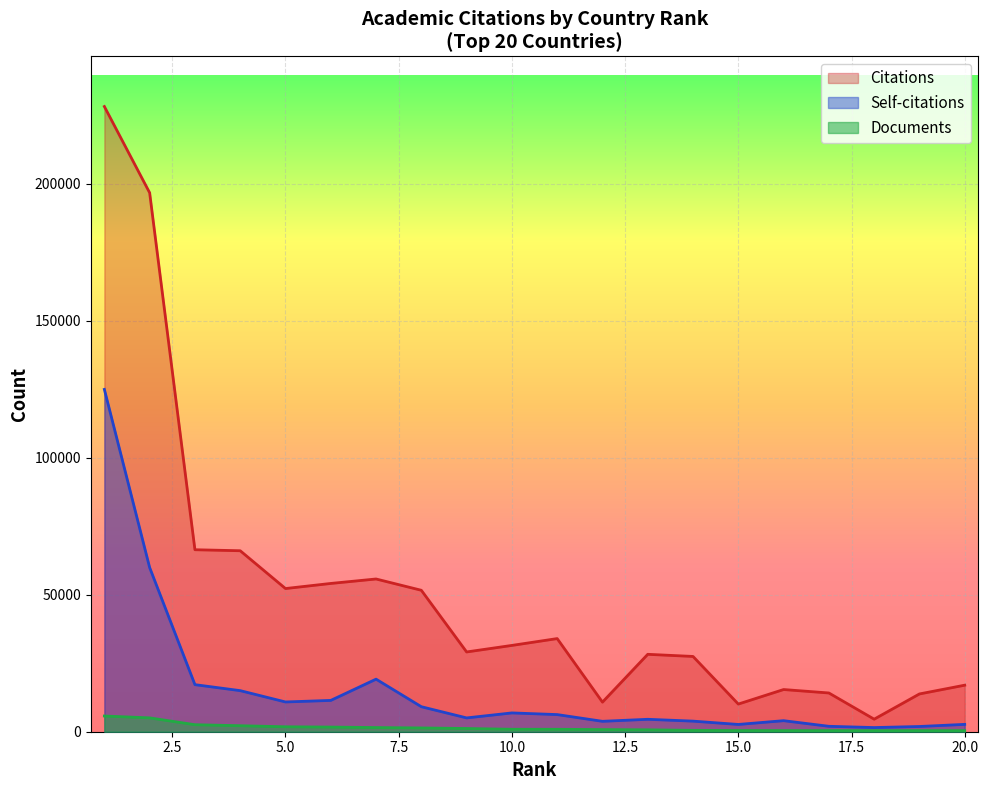

At which label does Citations first exceed 31513?

1